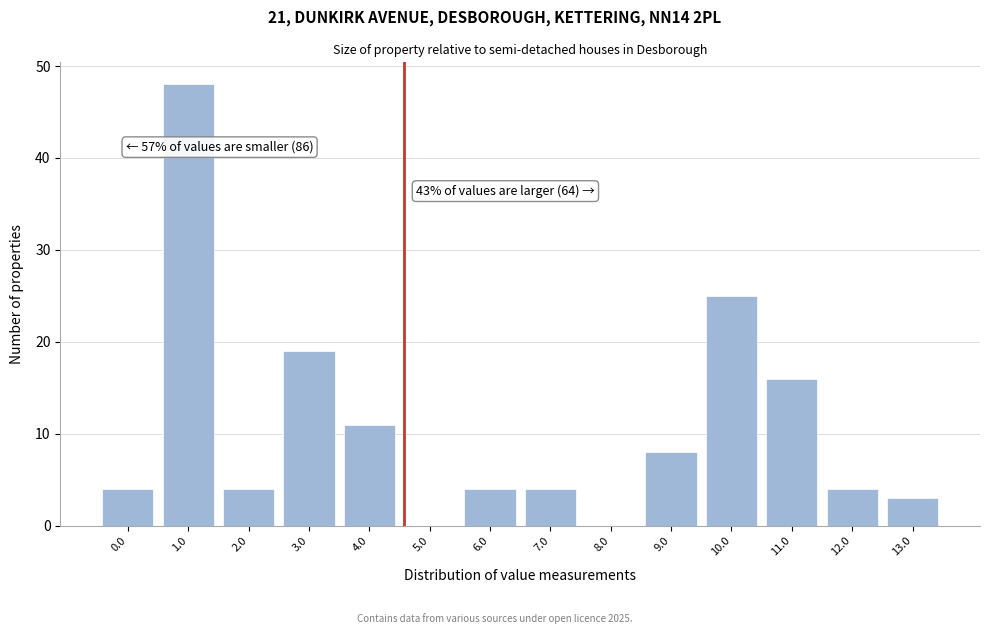

Reading right to left, transcribe all the data shown in this chart.

13.0=3	12.0=4	11.0=16	10.0=25	9.0=8	8.0=0	7.0=4	6.0=4	5.0=0	4.0=11	3.0=19	2.0=4	1.0=48	0.0=4